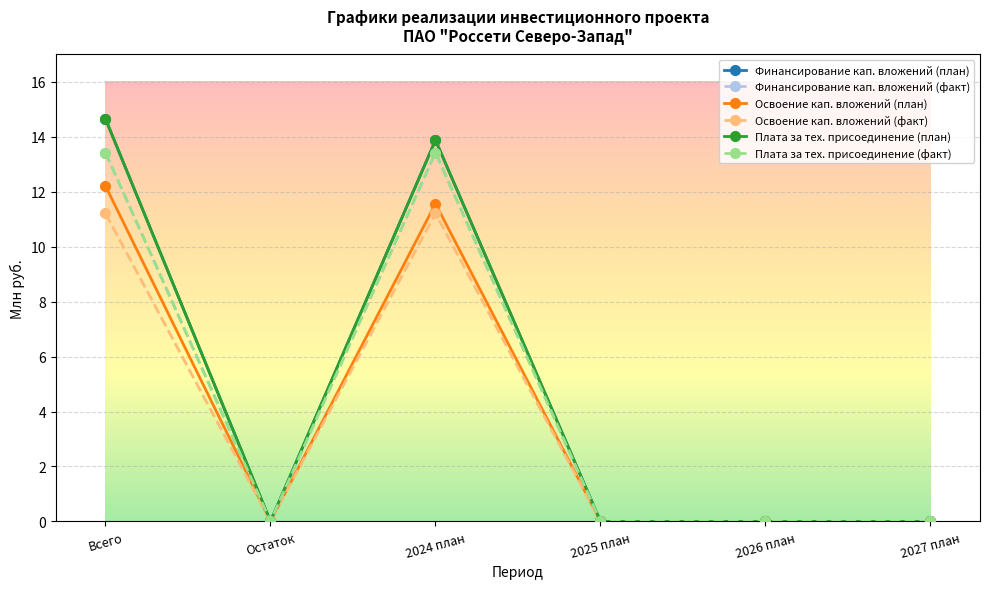

Does the chart have visible grid lines?

Yes